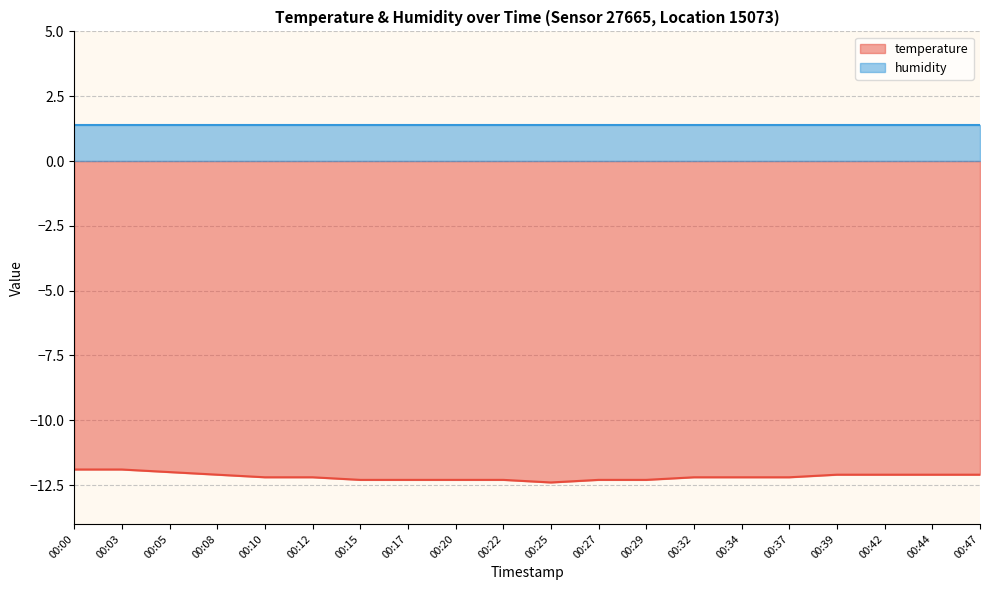

What is the greatest value displayed?

1.4